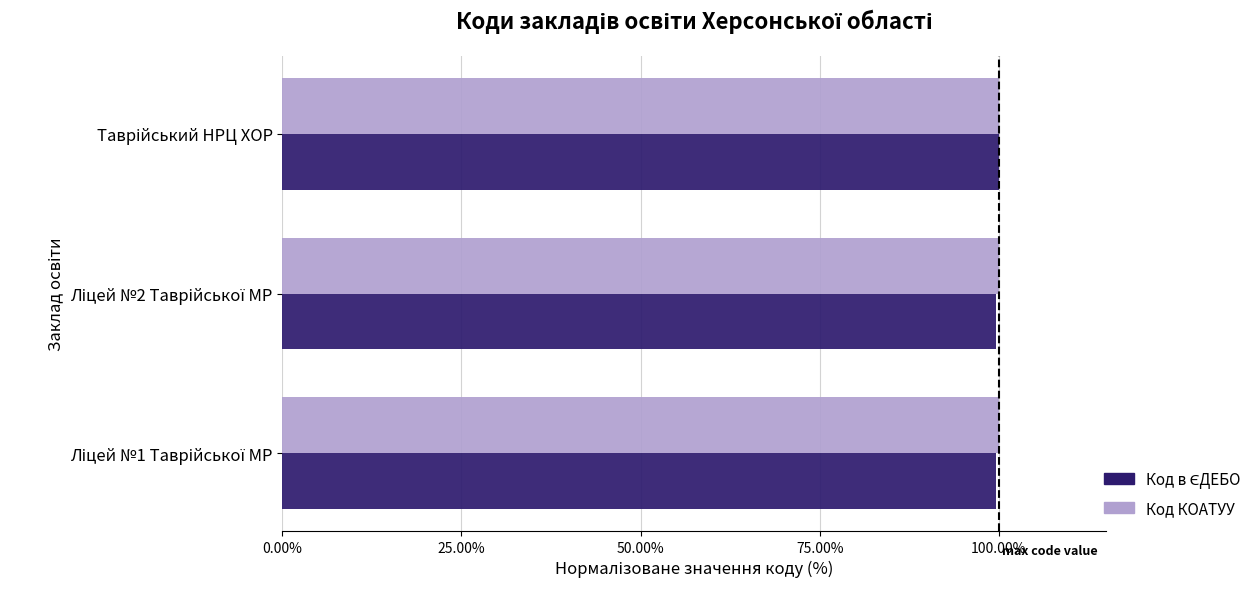

What is the minimum value for Код КОАТУУ?

100.0